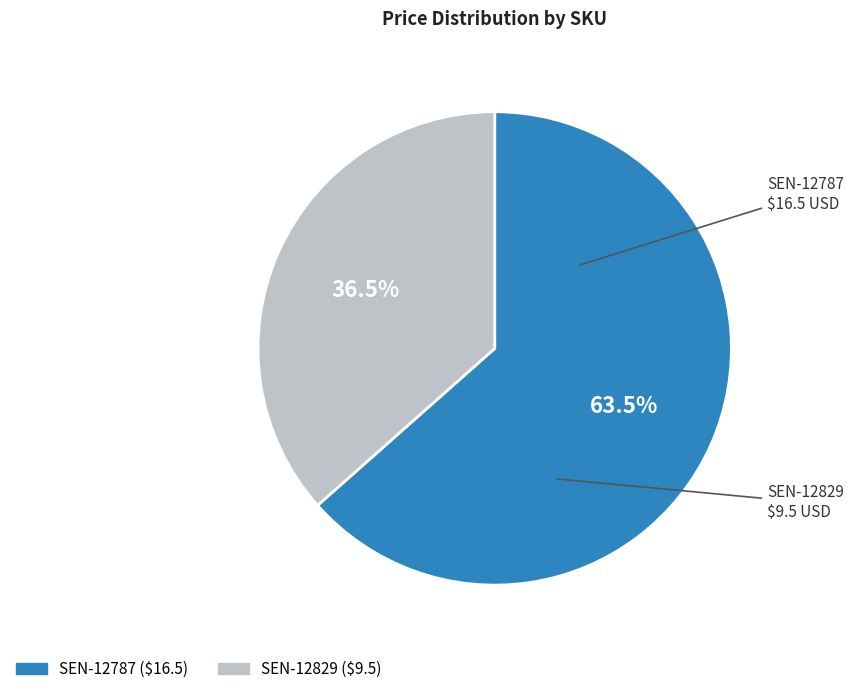

Does SEN-12829 represent more than half of the total?

No